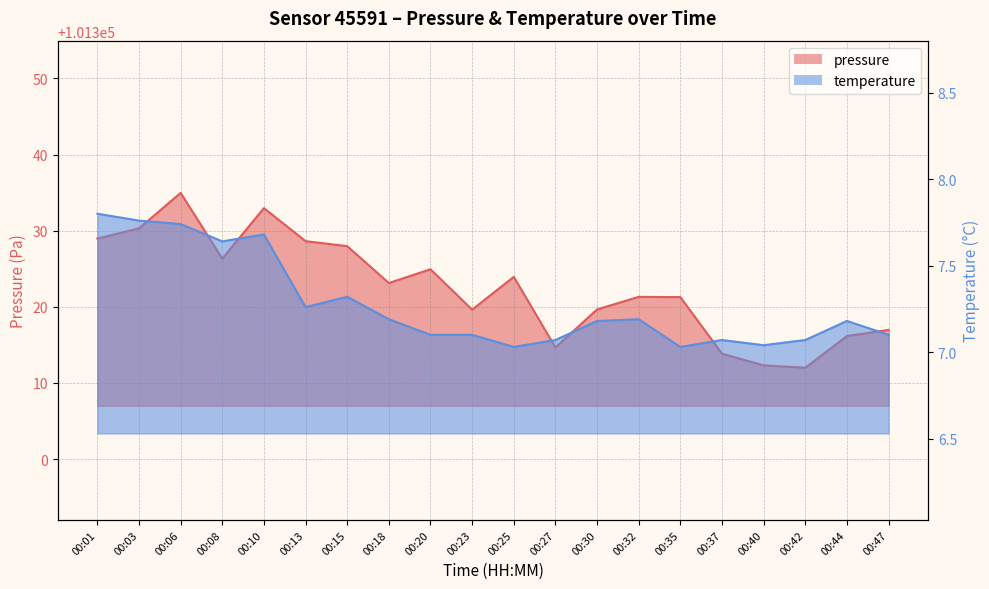

Reading right to left, extract all data points from this chart.

pressure: 00:47=101317.0	00:44=101316.2	00:42=101312.0	00:40=101312.3	00:37=101313.8	00:35=101321.3	00:32=101321.3	00:30=101319.7	00:27=101314.7	00:25=101323.9	00:23=101319.6	00:20=101324.9	00:18=101323.1	00:15=101328.0	00:13=101328.6	00:10=101333.0	00:08=101326.3	00:06=101335.0	00:03=101330.3	00:01=101329.0
temperature: 00:47=7.1	00:44=7.2	00:42=7.1	00:40=7.0	00:37=7.1	00:35=7.0	00:32=7.2	00:30=7.2	00:27=7.1	00:25=7.0	00:23=7.1	00:20=7.1	00:18=7.2	00:15=7.3	00:13=7.3	00:10=7.7	00:08=7.6	00:06=7.7	00:03=7.8	00:01=7.8